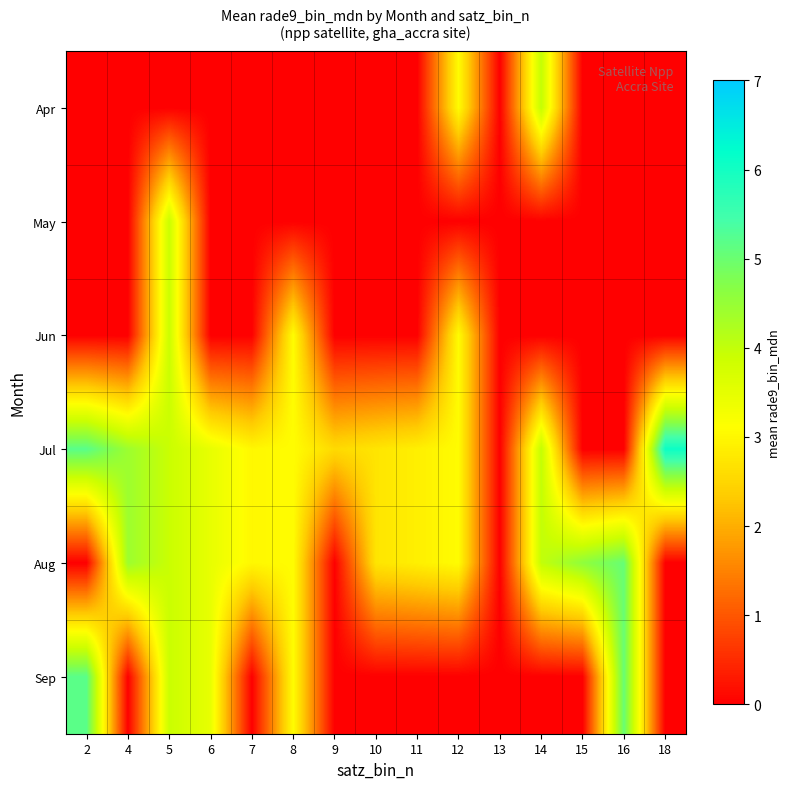

At which category is the sum across all series the highest?

5